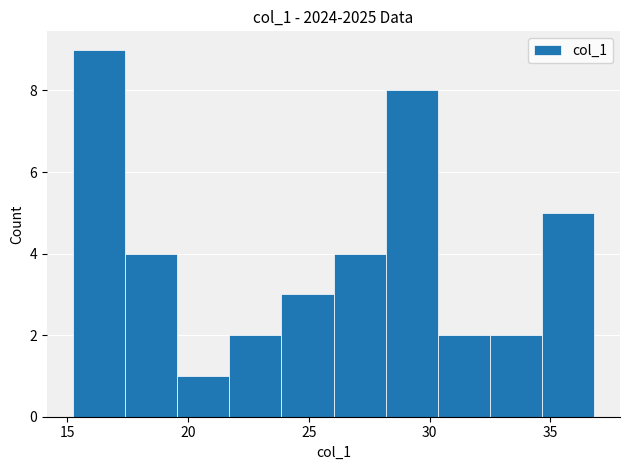

Reading left to right, list every bar in this chart as the range it spans on the x-axis followed by its height. Neither the bar edges nor the heights are printed on the chart, so give them approximately, as read against the axes.

15.5 to 17.5: 9
17.5 to 19.5: 4
19.5 to 21.5: 1
21.5 to 24.0: 2
24.0 to 26.0: 3
26.0 to 28.0: 4
28.0 to 30.5: 8
30.5 to 32.5: 2
32.5 to 34.5: 2
34.5 to 37.0: 5